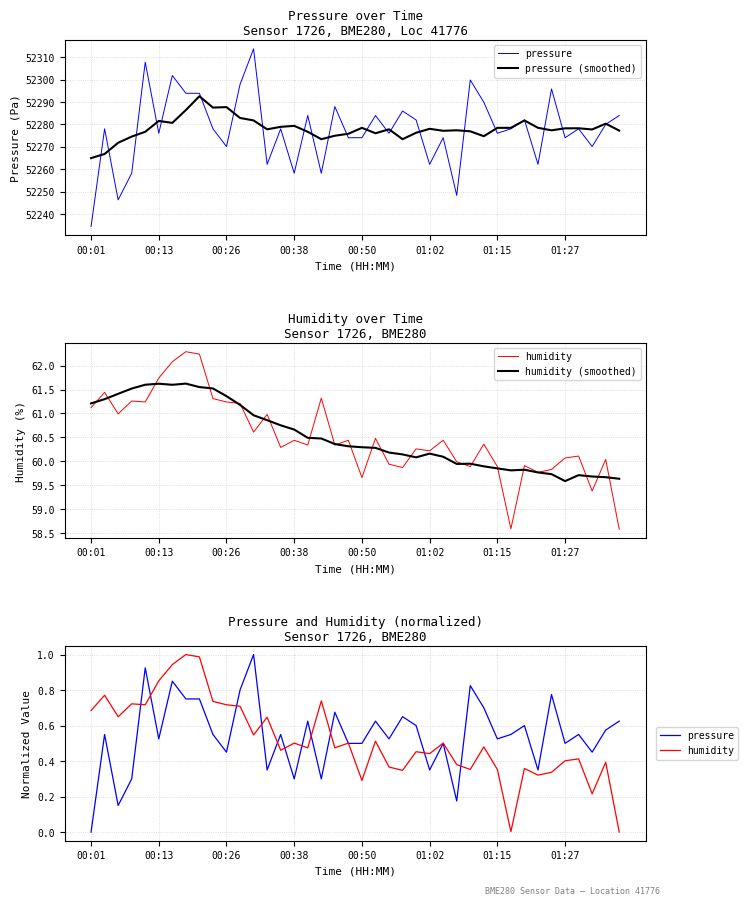

Between 15 and 29, which is larger?

29